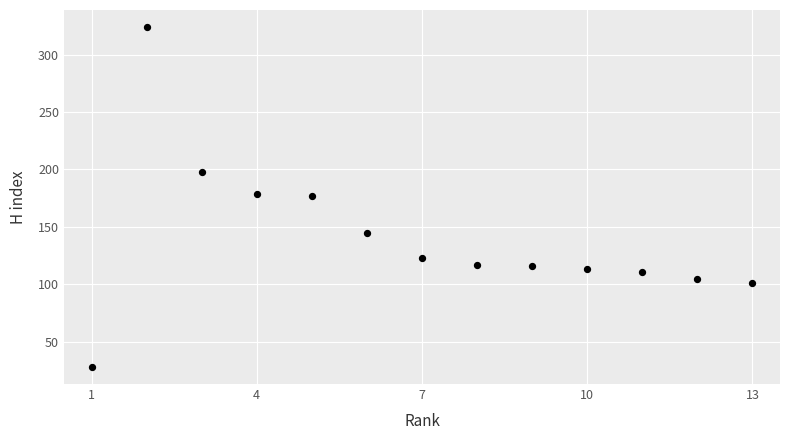

What is the range of X values (max minus min)?

12